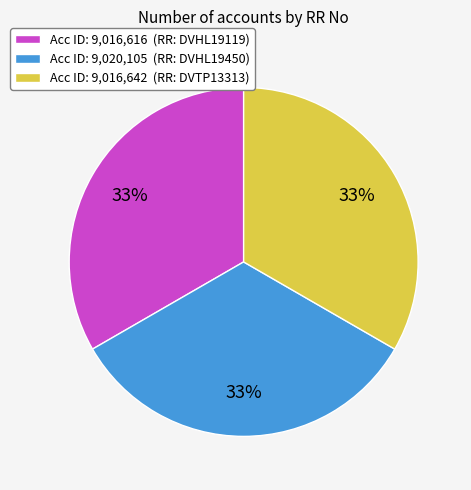

Combined, do Acc ID: 9,020,105 (RR: DVHL19450) and Acc ID: 9,016,642 (RR: DVTP13313) account for over 50%?

Yes